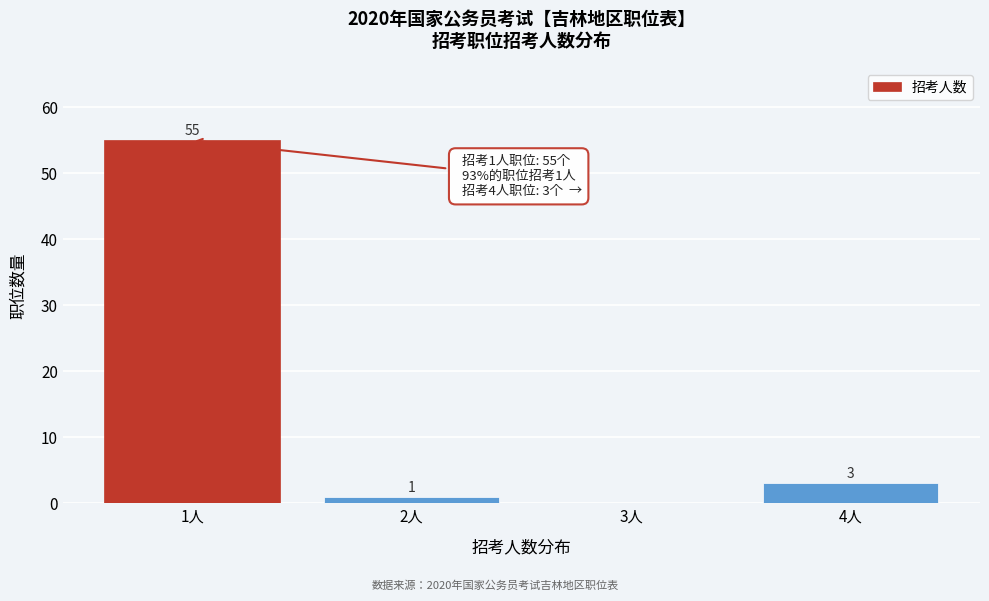

Reading right to left, extract all data points from this chart.

4人=3	3人=0	2人=1	1人=55